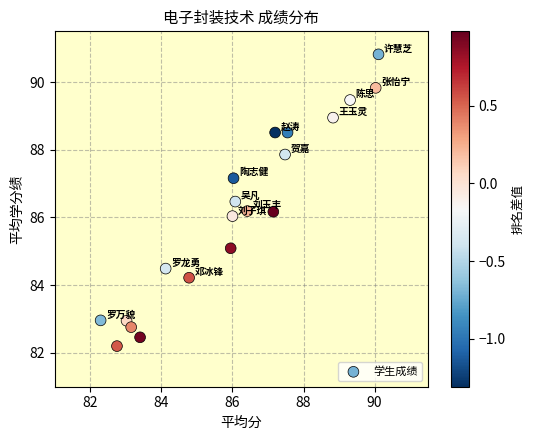

What is the range of X values (max minus min)?

7.8